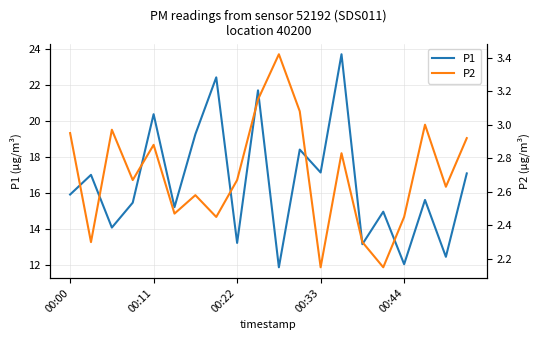

Between 7 and 10, which series saw the biggest shift?

P1